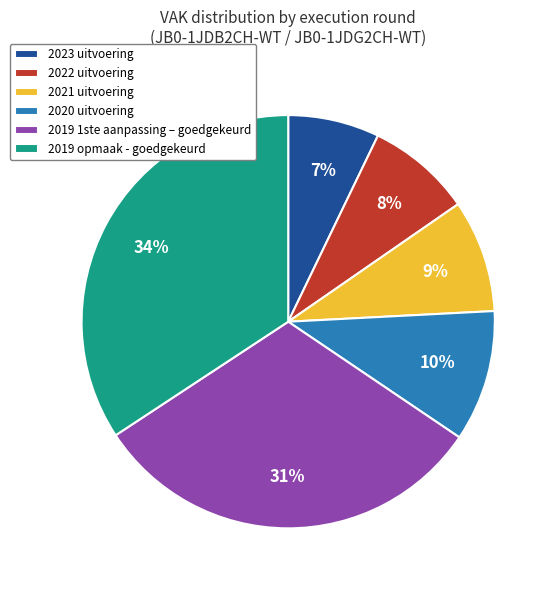

To the nearest percent, what is the difference between the largest and smallest slice percentages?

27%